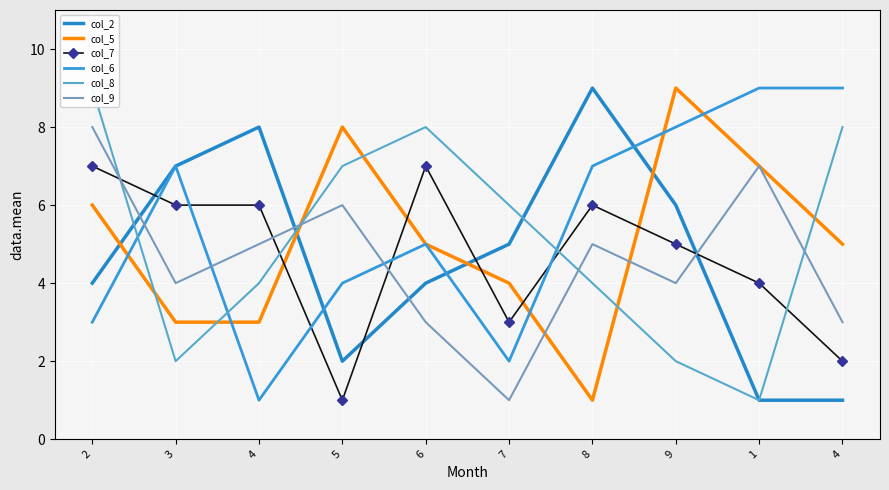

Is the value of col_6 at 4 greater than the value of col_8 at 8?

No